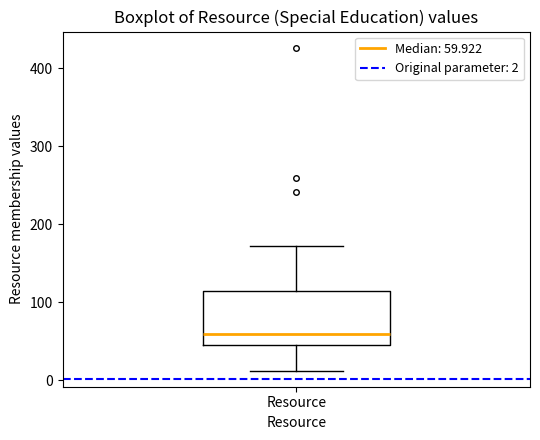

Where is the upper edge of the box for Resource on the y-axis? The values are not printed on the chart, so give them approximately, as read against the axis.

110